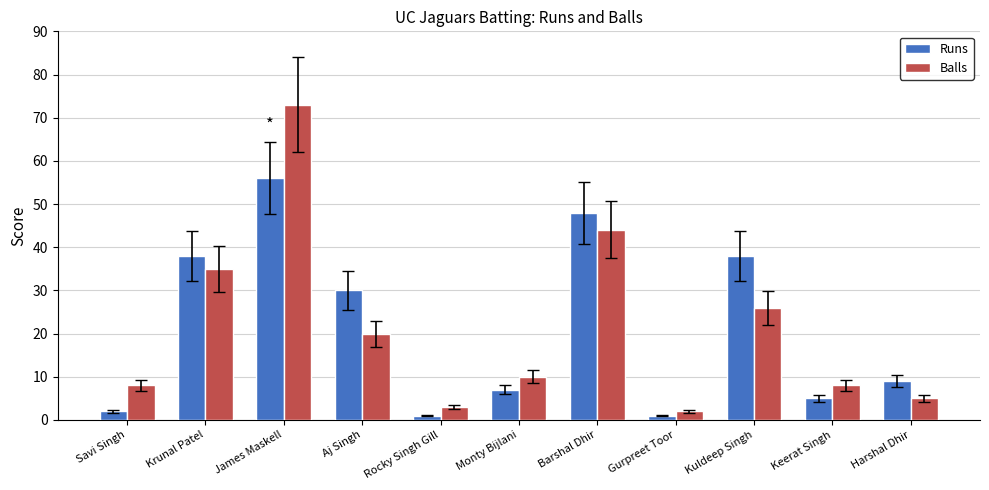

What is the label of the 1st bar from the left?

Savi Singh